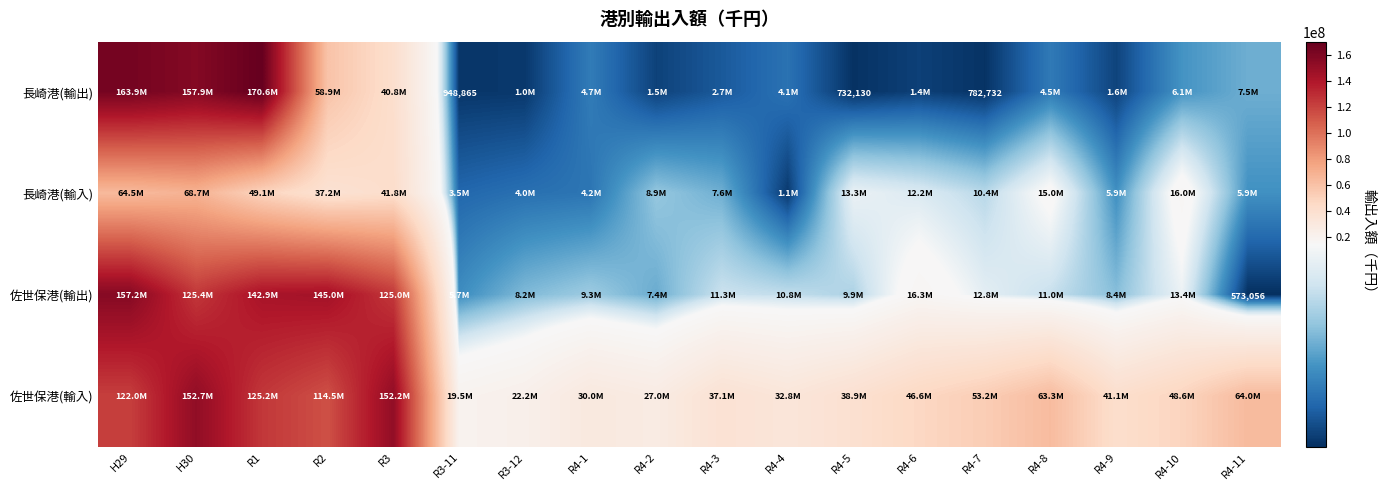

What is the minimum value shown in the chart?

573056